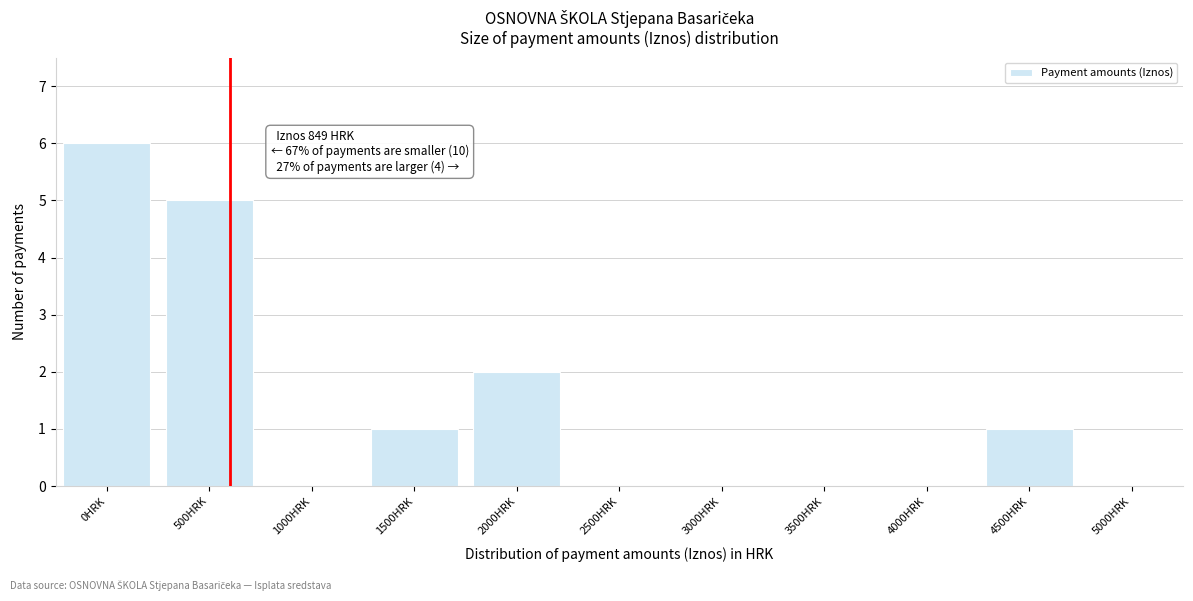

Reading left to right, what are all the values shown in this chart?

0HRK=6	500HRK=5	1000HRK=0	1500HRK=1	2000HRK=2	2500HRK=0	3000HRK=0	3500HRK=0	4000HRK=0	4500HRK=1	5000HRK=0